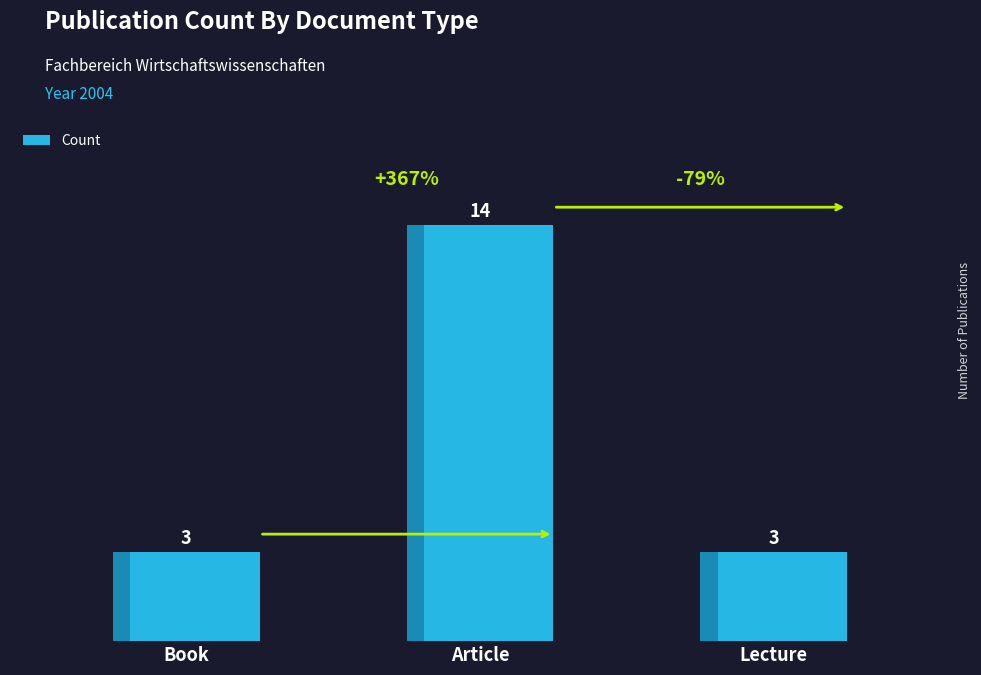

The chart shows a value of 3 at Lecture. True or false?

True